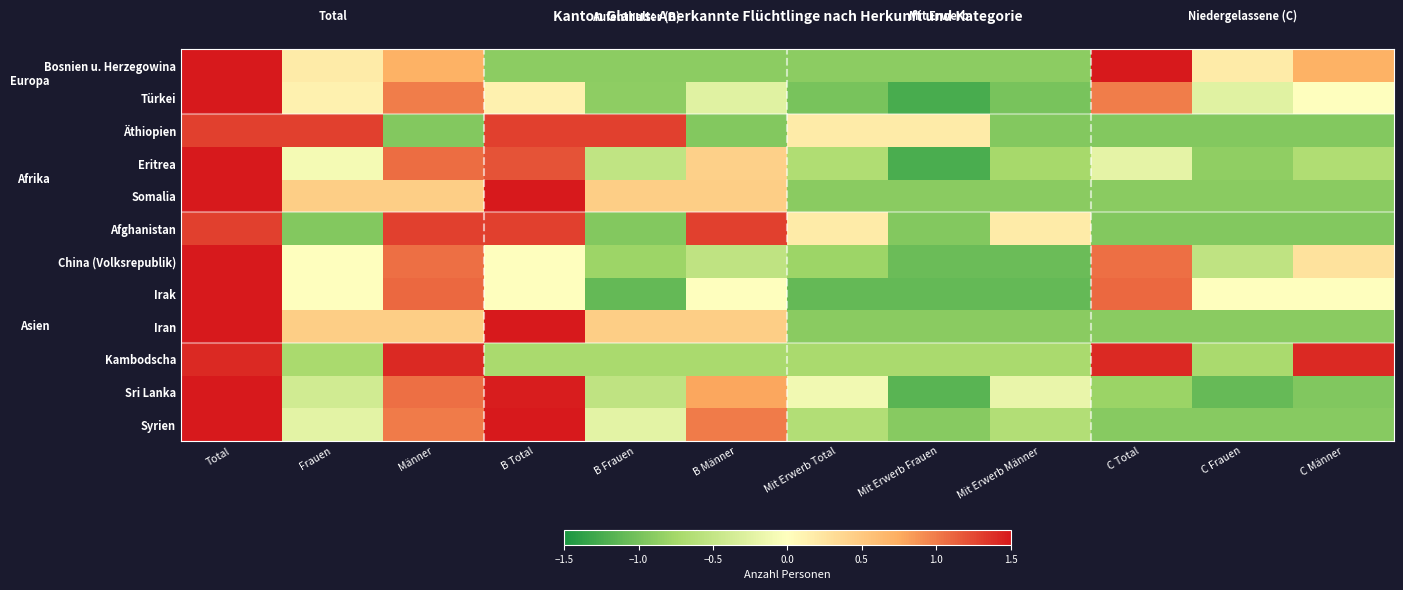

How many distinct data groups are displayed?

12